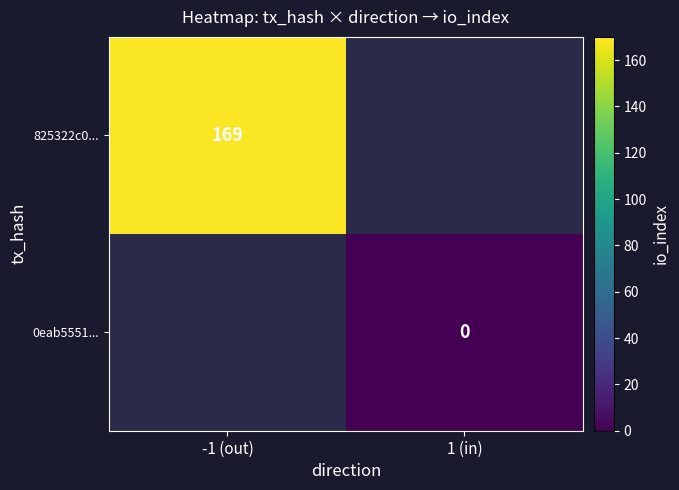

Is the value of 825322c0... at -1 (out) greater than the value of 0eab5551... at 1 (in)?

Yes